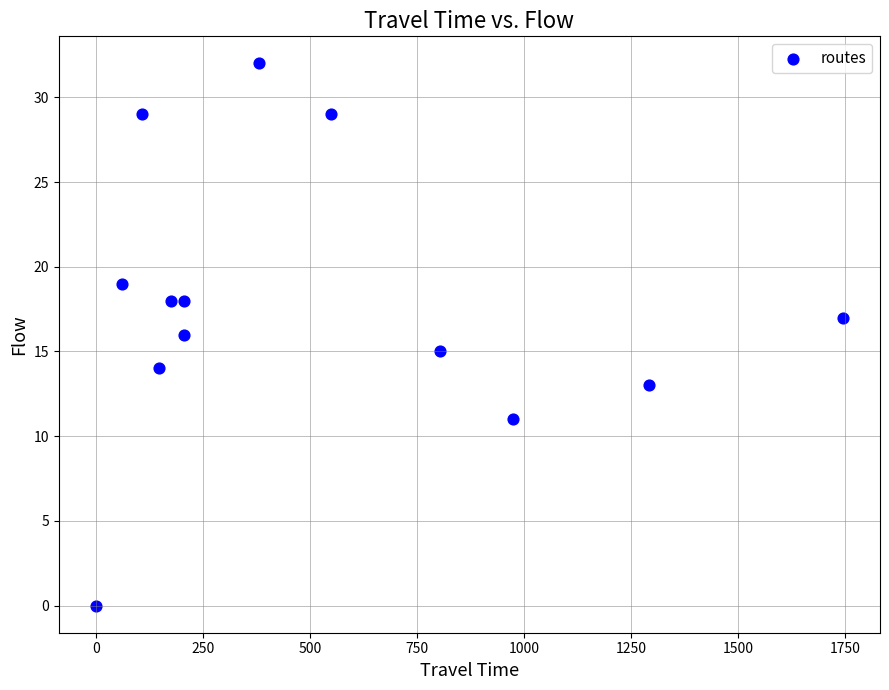

What is the range of X values (max minus min)?

1745